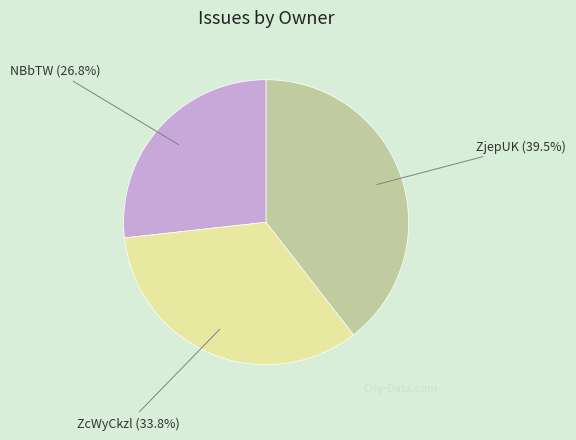

Rank the categories by value from highest to lowest.

ZjepUK, ZcWyCkzl, NBbTW